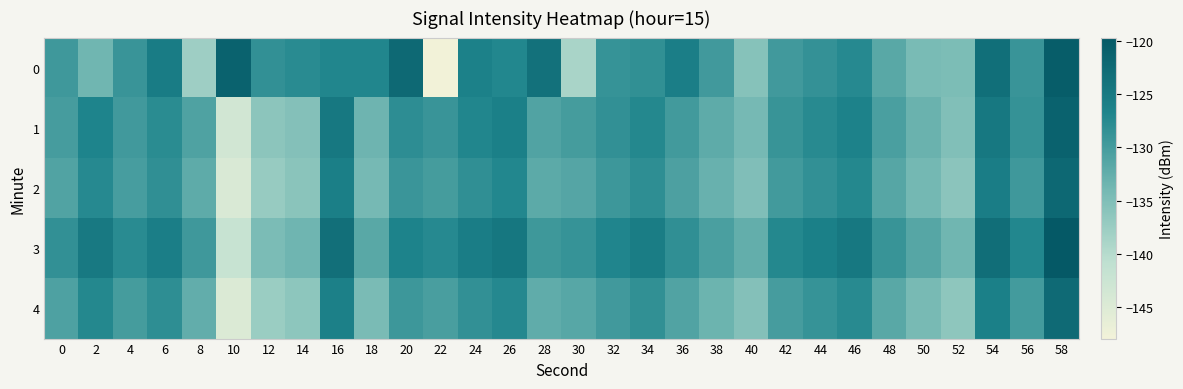

Reading left to right, list all the values displayed in this chart.

0: 0=-129.6	2=-133.6	4=-129.0	6=-125.5	8=-137.9	10=-121.3	12=-128.4	14=-127.7	16=-127.0	18=-127.1	20=-122.4	22=-147.9	24=-126.3	26=-127.1	28=-123.6	30=-138.8	32=-128.8	34=-128.4	36=-125.9	38=-129.6	40=-135.7	42=-129.6	44=-128.6	46=-127.5	48=-131.7	50=-134.4	52=-134.8	54=-123.3	56=-129.0	58=-120.4
1: 0=-130.2	2=-126.8	4=-129.6	6=-127.8	8=-130.9	10=-143.3	12=-136.2	14=-135.4	16=-124.8	18=-133.4	20=-128.0	22=-129.0	24=-127.0	26=-126.0	28=-131.0	30=-130.0	32=-128.5	34=-127.3	36=-129.8	38=-132.1	40=-134.2	42=-128.9	44=-127.6	46=-126.4	48=-130.5	50=-133.1	52=-135.2	54=-124.8	56=-128.7	58=-121.3
2: 0=-131.0	2=-127.5	4=-130.2	6=-128.3	8=-132.1	10=-144.5	12=-137.2	14=-136.0	16=-125.9	18=-134.2	20=-129.1	22=-130.0	24=-128.2	26=-127.1	28=-132.0	30=-131.3	32=-129.4	34=-128.1	36=-130.7	38=-133.0	40=-135.1	42=-129.8	44=-128.5	46=-127.3	48=-131.4	50=-134.0	52=-136.1	54=-125.7	56=-129.6	58=-122.2
3: 0=-128.5	2=-125.0	4=-127.7	6=-125.8	8=-129.6	10=-142.0	12=-134.7	14=-133.5	16=-123.4	18=-131.7	20=-126.6	22=-127.5	24=-125.7	26=-124.6	28=-129.5	30=-128.8	32=-126.9	34=-125.6	36=-128.2	38=-130.5	40=-132.6	42=-127.3	44=-126.0	46=-124.8	48=-128.9	50=-131.5	52=-133.6	54=-123.2	56=-127.1	58=-119.7
4: 0=-130.8	2=-127.3	4=-130.0	6=-128.1	8=-132.4	10=-144.8	12=-137.5	14=-136.3	16=-126.2	18=-134.5	20=-129.4	22=-130.3	24=-128.5	26=-127.4	28=-132.3	30=-131.6	32=-129.7	34=-128.4	36=-131.0	38=-133.3	40=-135.4	42=-130.1	44=-128.8	46=-127.6	48=-131.7	50=-134.3	52=-136.4	54=-126.0	56=-129.9	58=-122.5